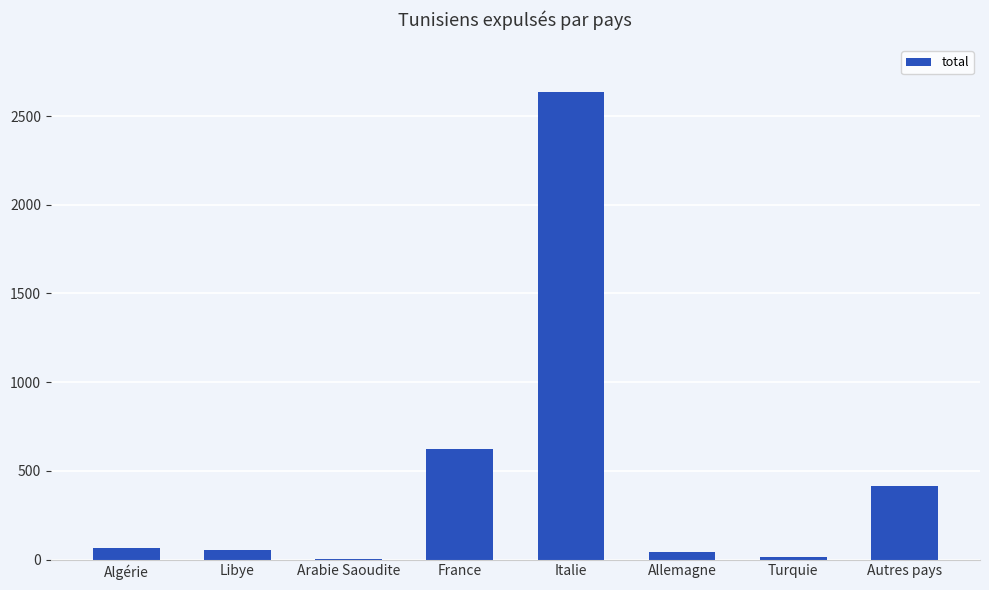

Between Italie and Turquie, which is larger?

Italie